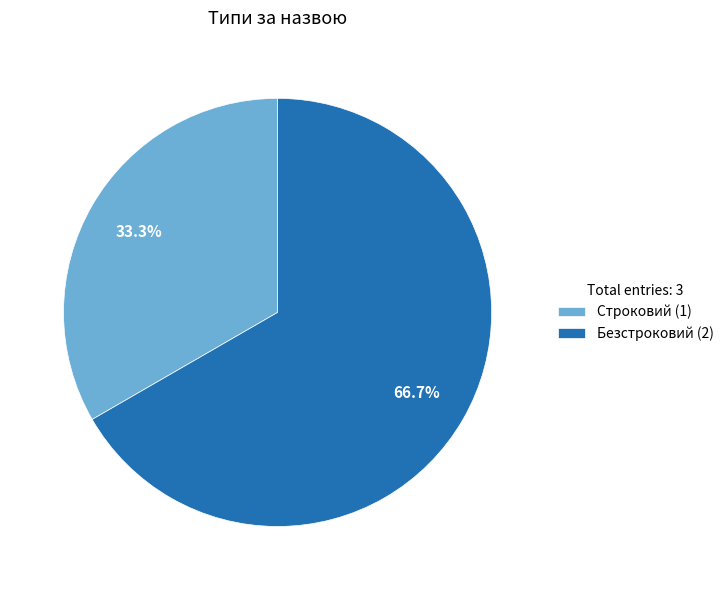

Which slice is the largest?

Безстроковий